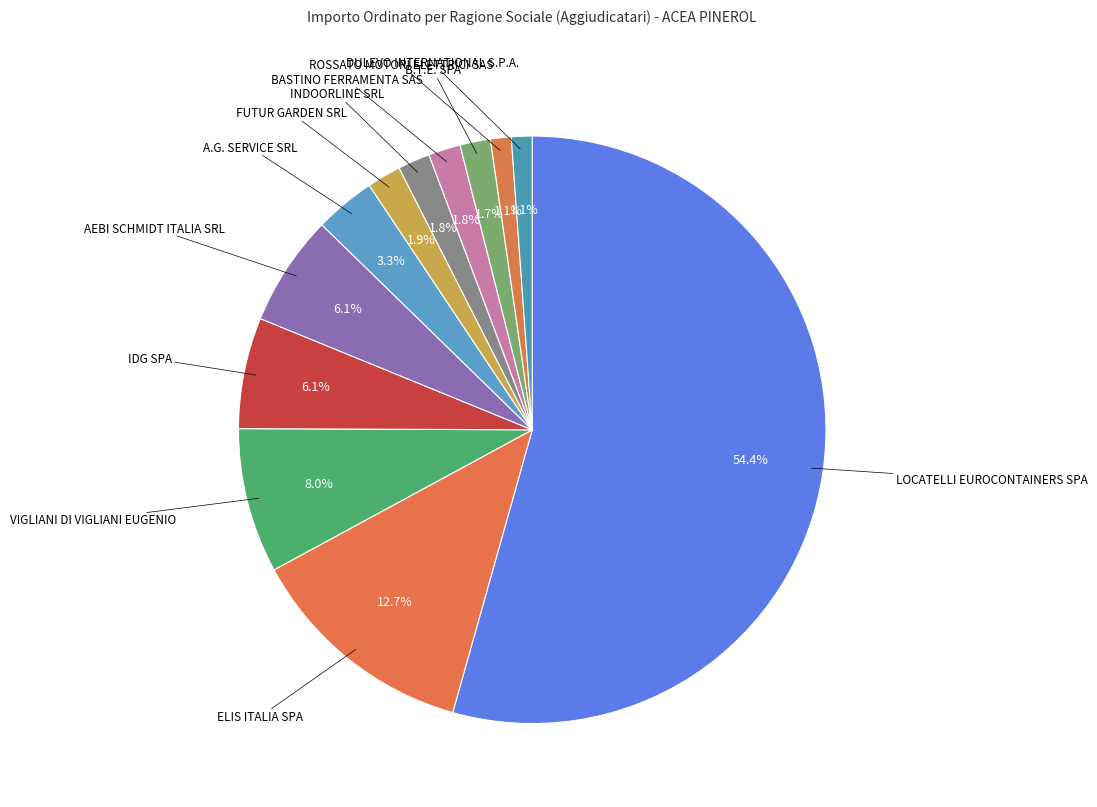

What percentage do LOCATELLI EUROCONTAINERS SPA and A.G. SERVICE SRL together represent?

57.7%